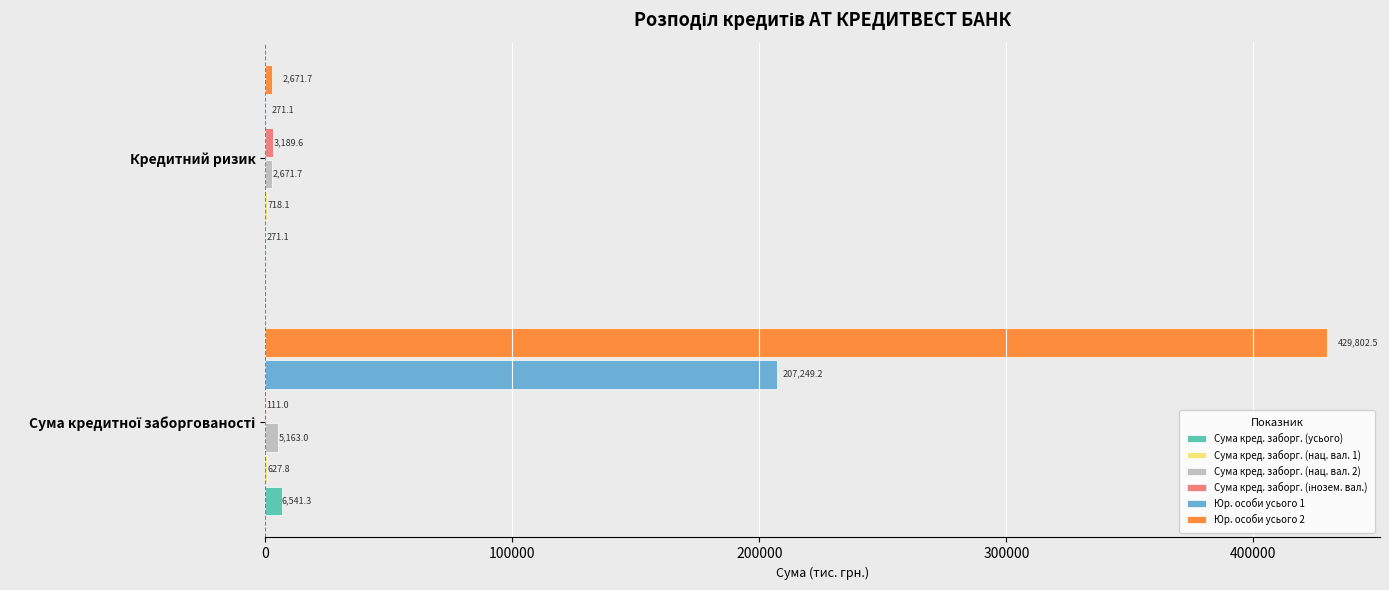

The Сума кред. заборг. (усього) series shows 271.1 at Кредитний ризик. True or false?

True